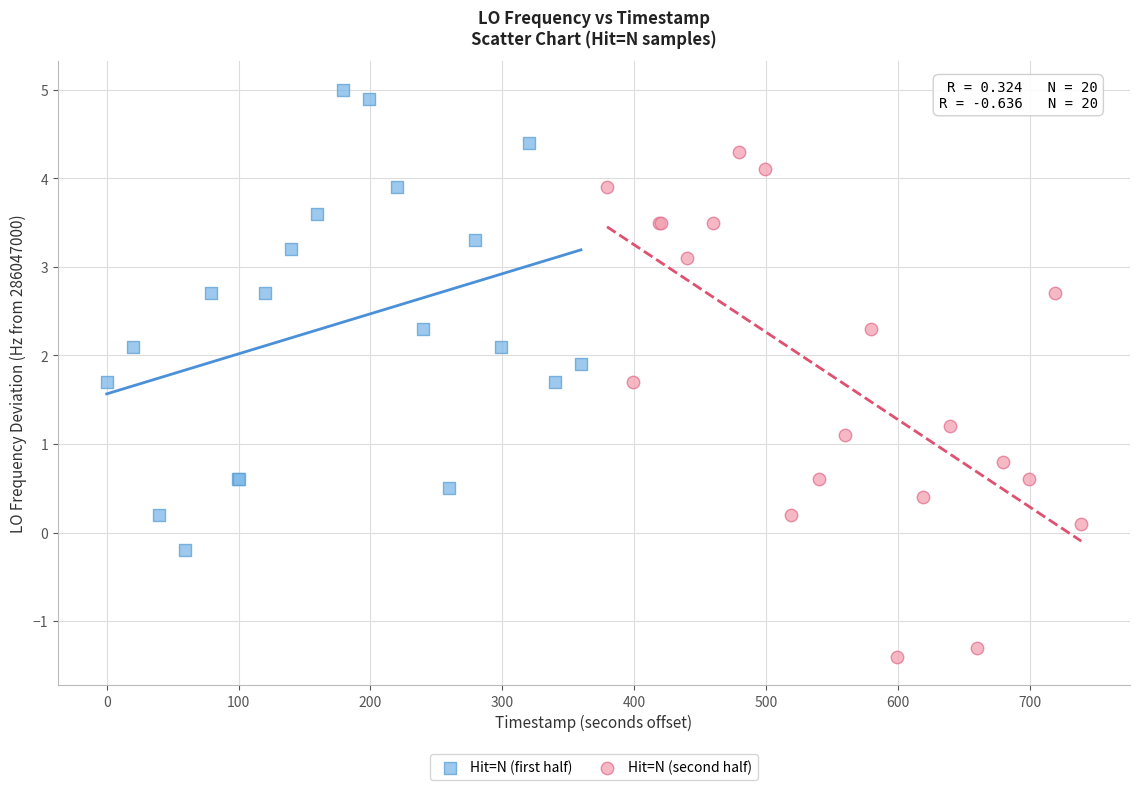

What are all the series names shown in the legend?

Hit=N (first half), Hit=N (second half)